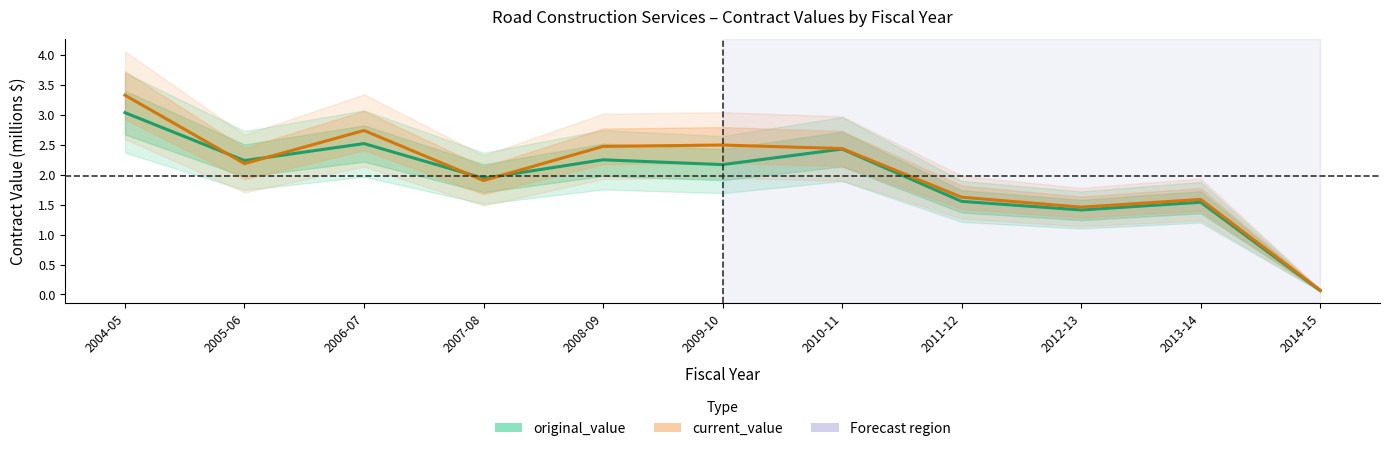

In current_value, how many points are lower than both neighbors (excluding endpoints)?

3